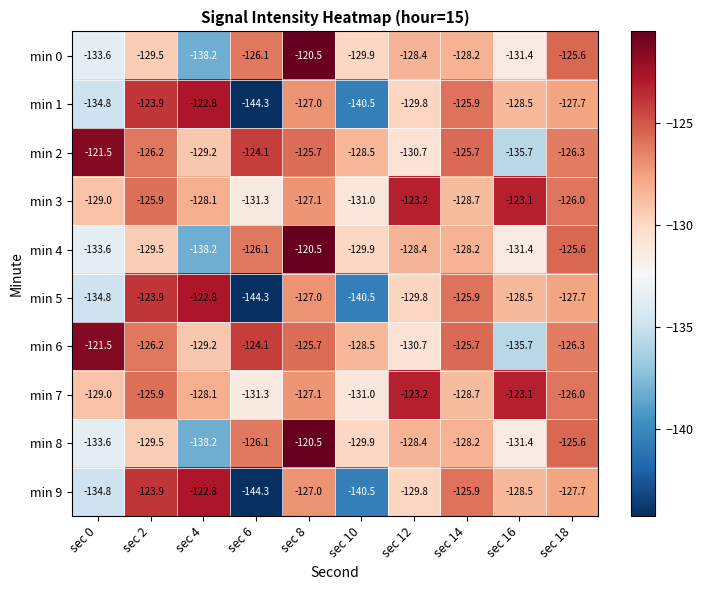

Where does the min 9 series first go above -127?

sec 2